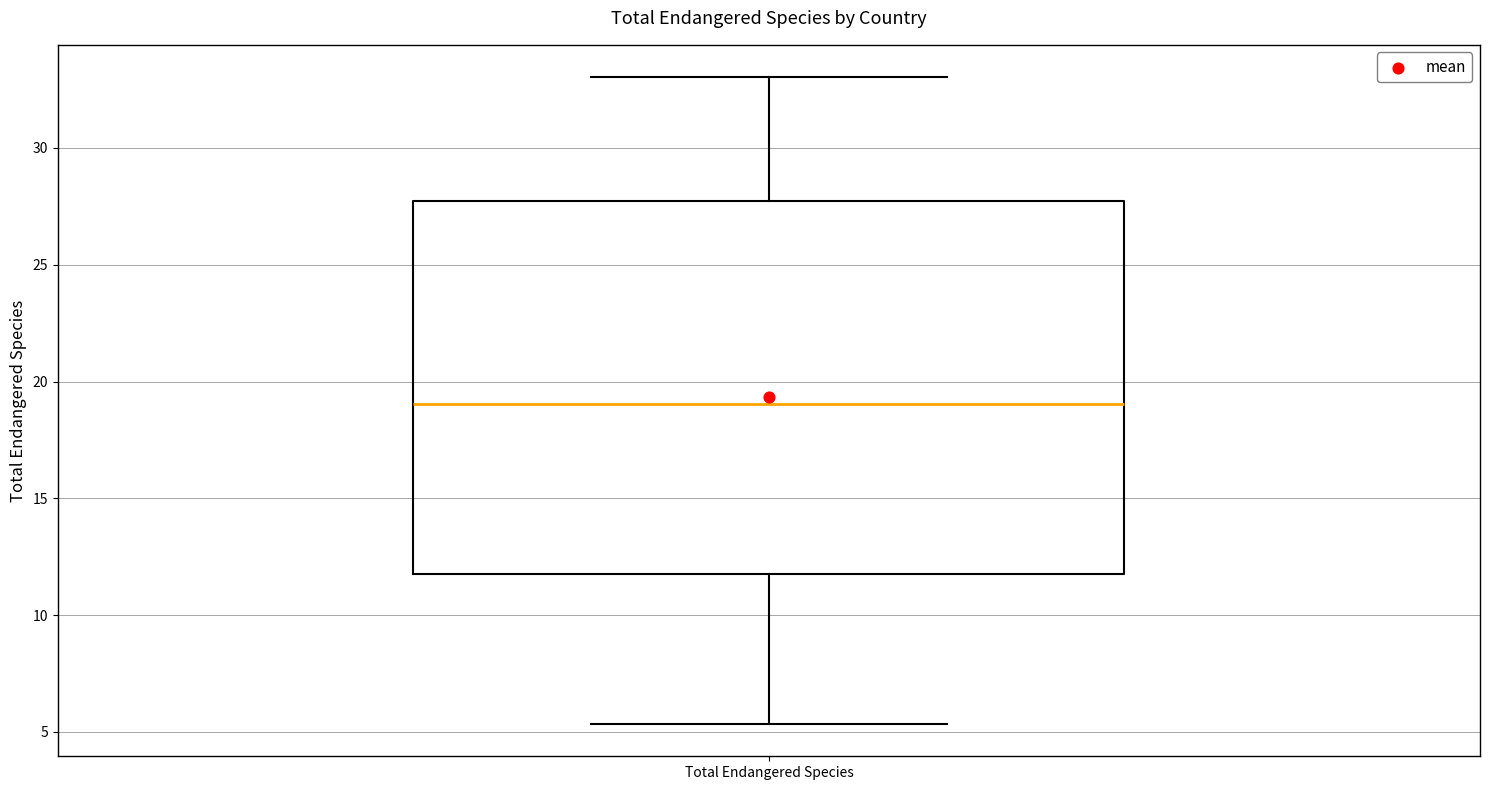

Read this box plot against the y-axis: the position of the median line, the range covered by the box, and the ends of both whiskers. The values are not printed on the chart, so give them approximately, as read against the axis.

median 19.0, box 12.0 to 27.5, whiskers 5.5 to 33.0